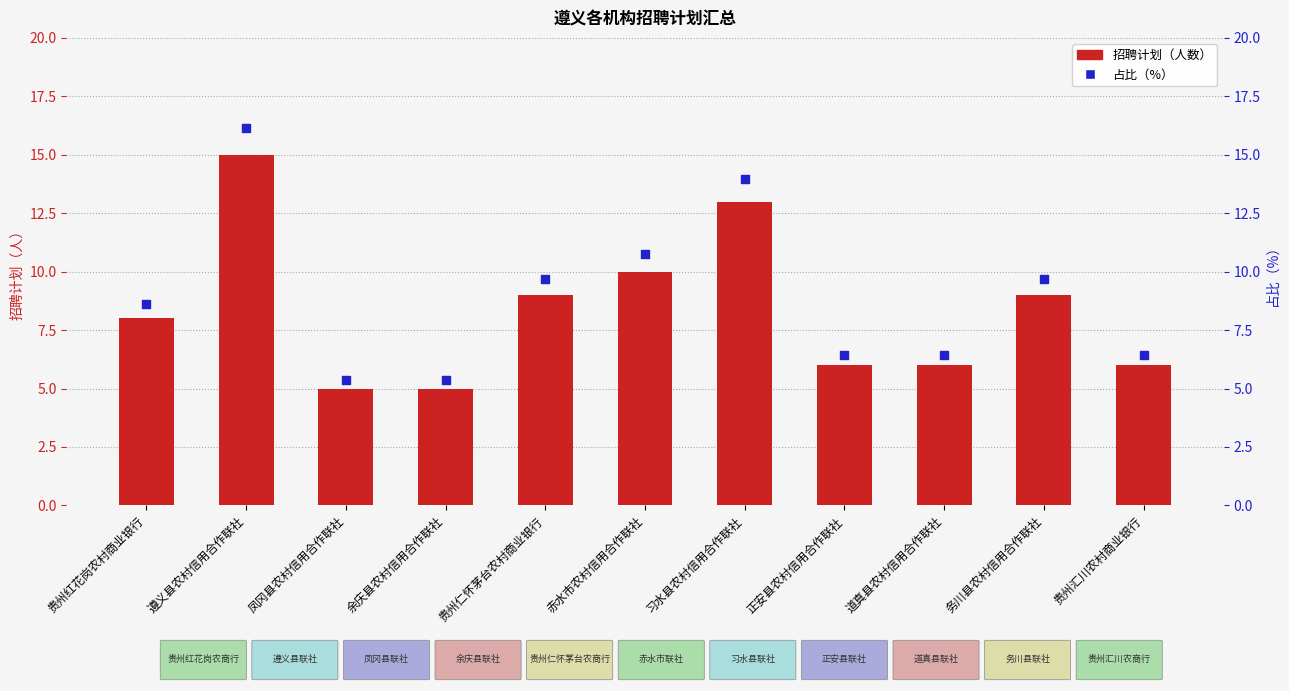

What is the total value across all series at 凤冈县农村信用合作联社?

10.4